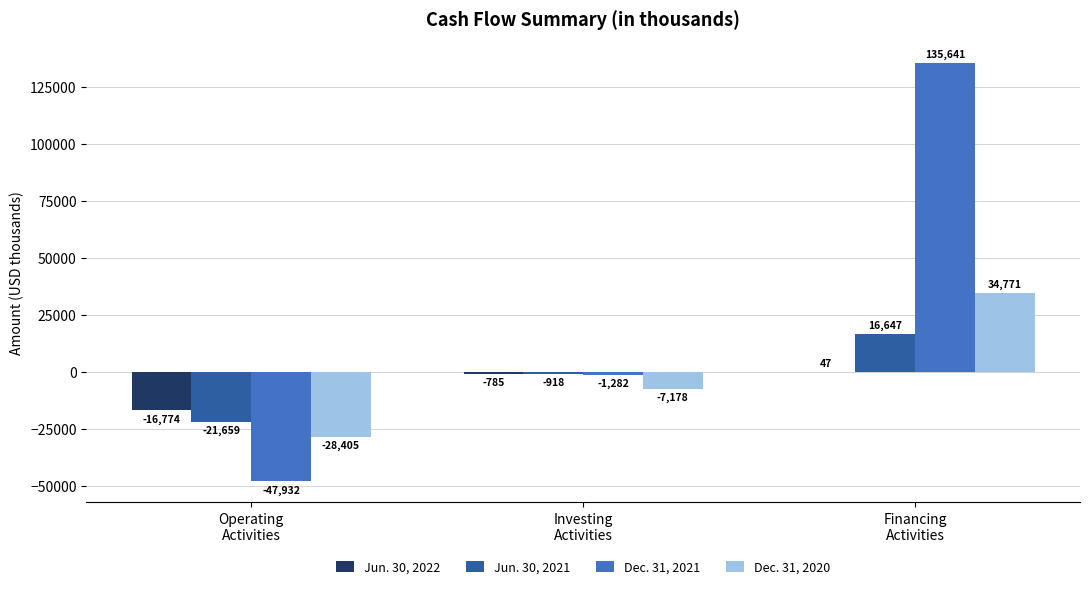

What is the maximum value shown in the chart?

135641